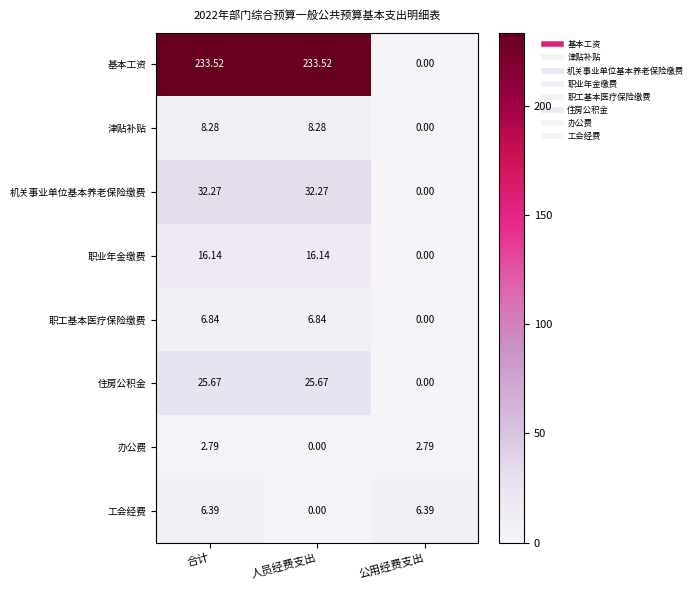

Where does the 基本工资 series first go above 233?

合计